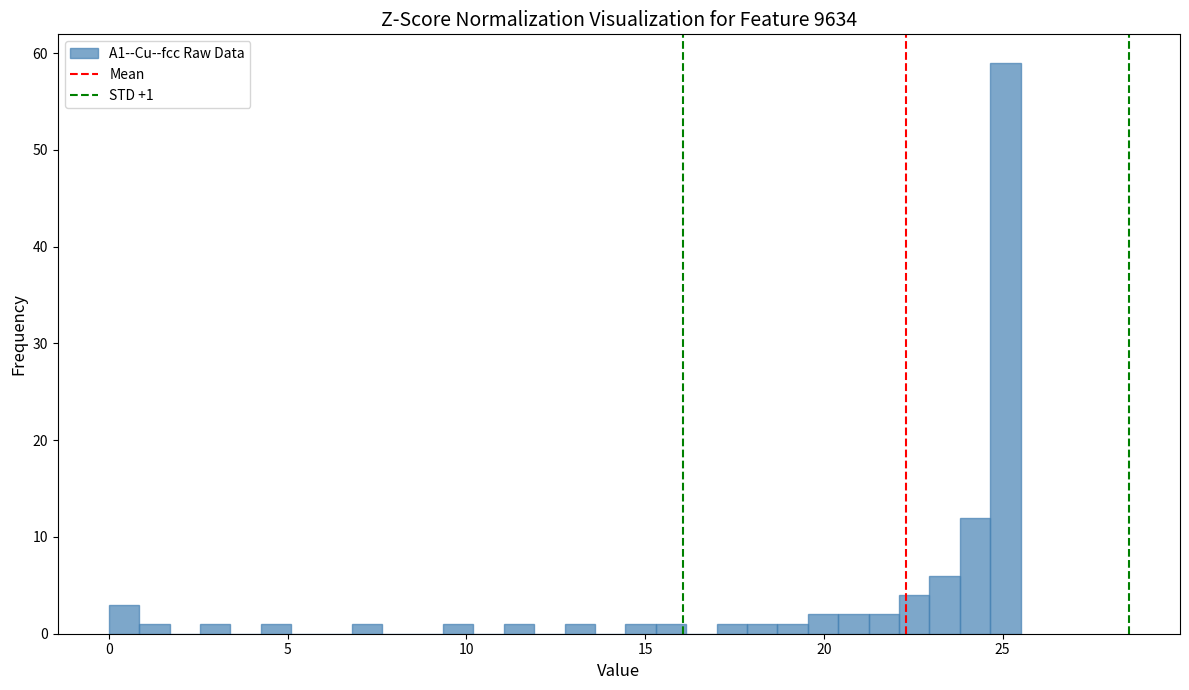

Around what value on the x-axis is the tallest bar? Give the approximate position of its centre, as read against the axis.

25.0